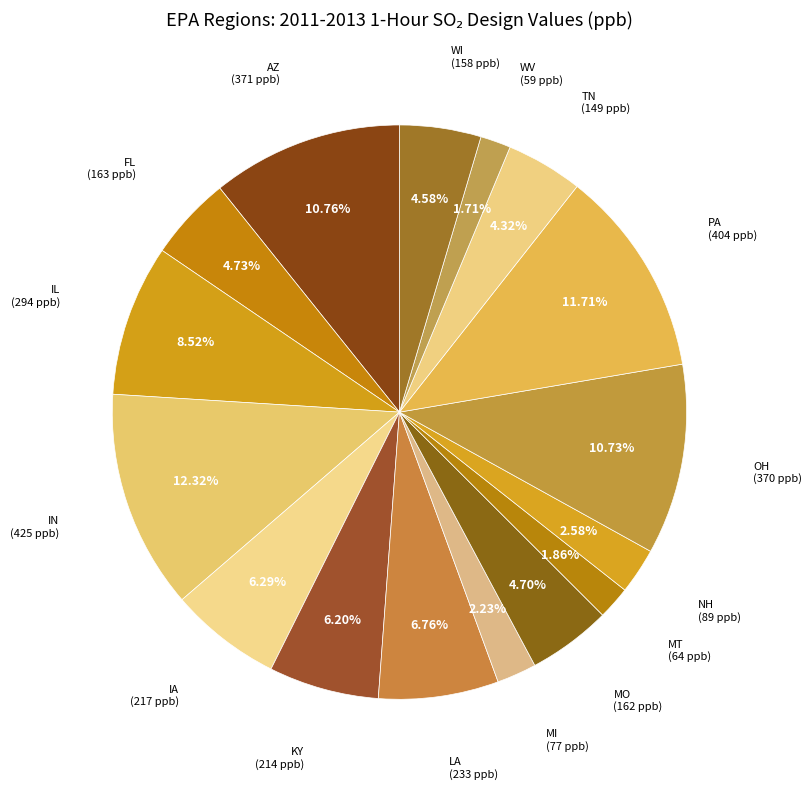

Does any single category account for the majority?

No